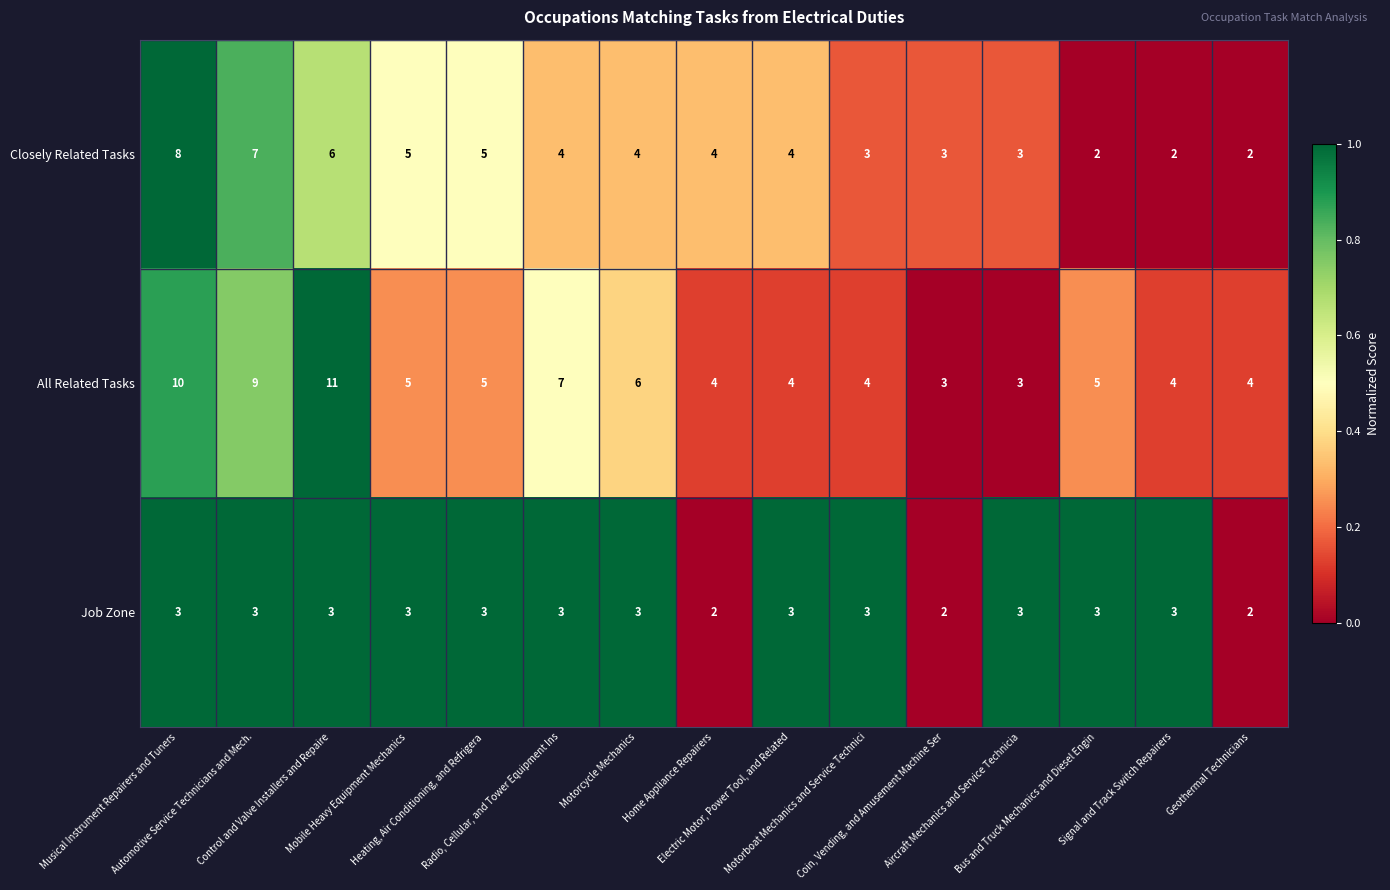

Which series has the widest spread of values?

All Related Tasks